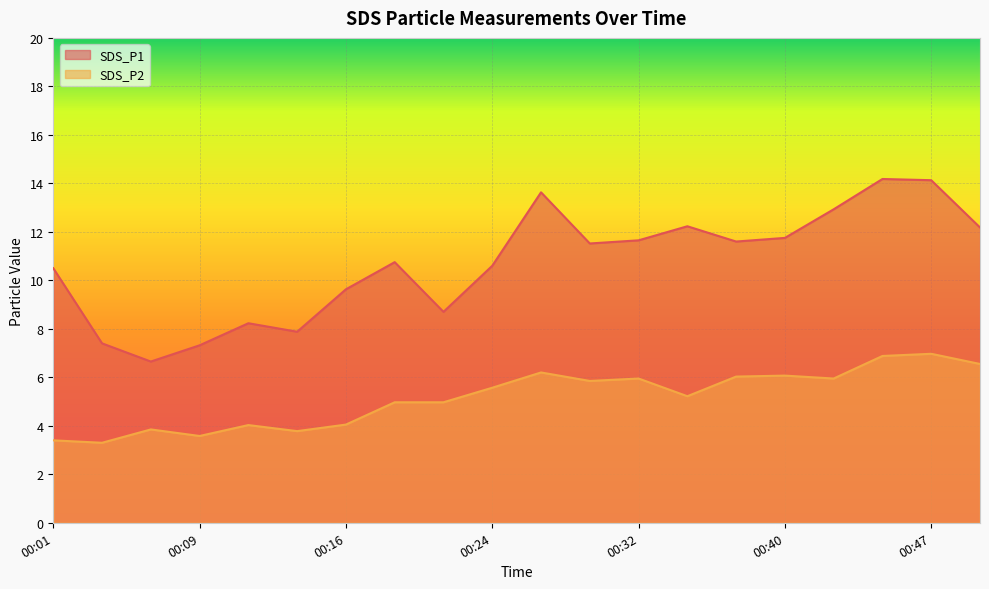

What is the minimum value for SDS_P2?

3.3